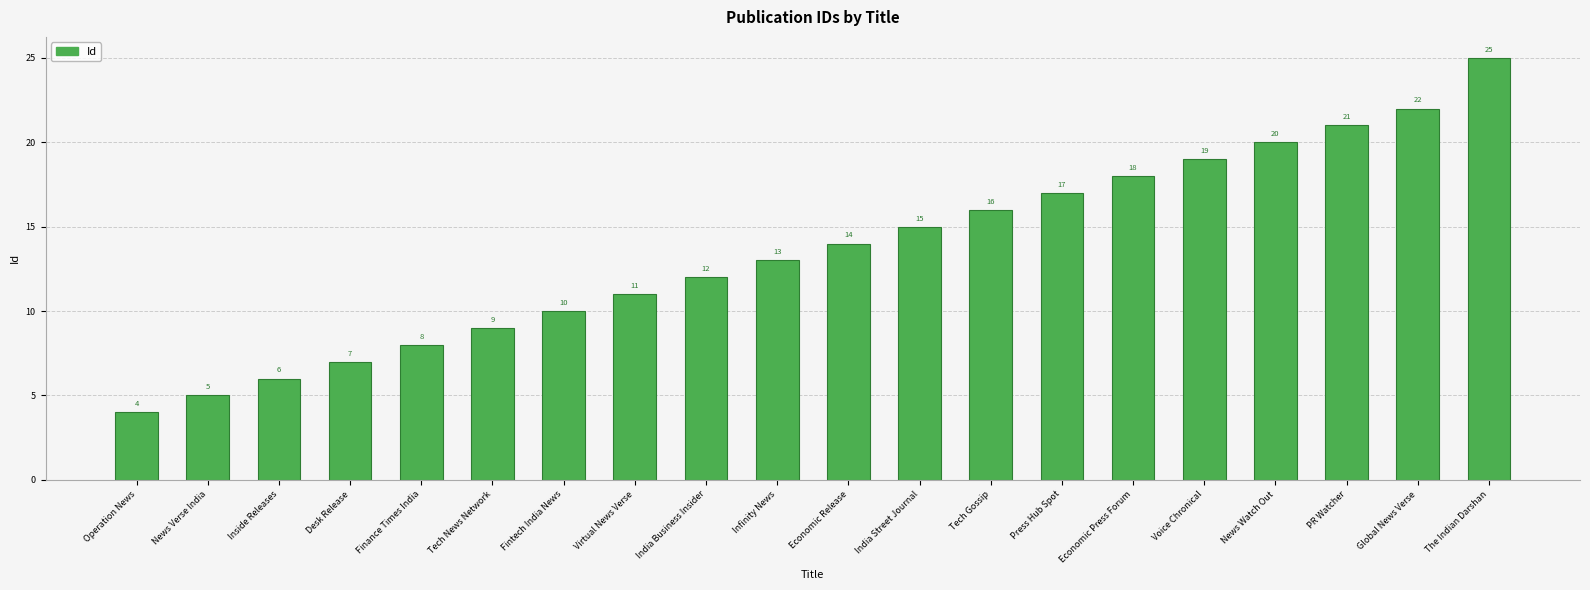

Read the value at Economic Release.

14